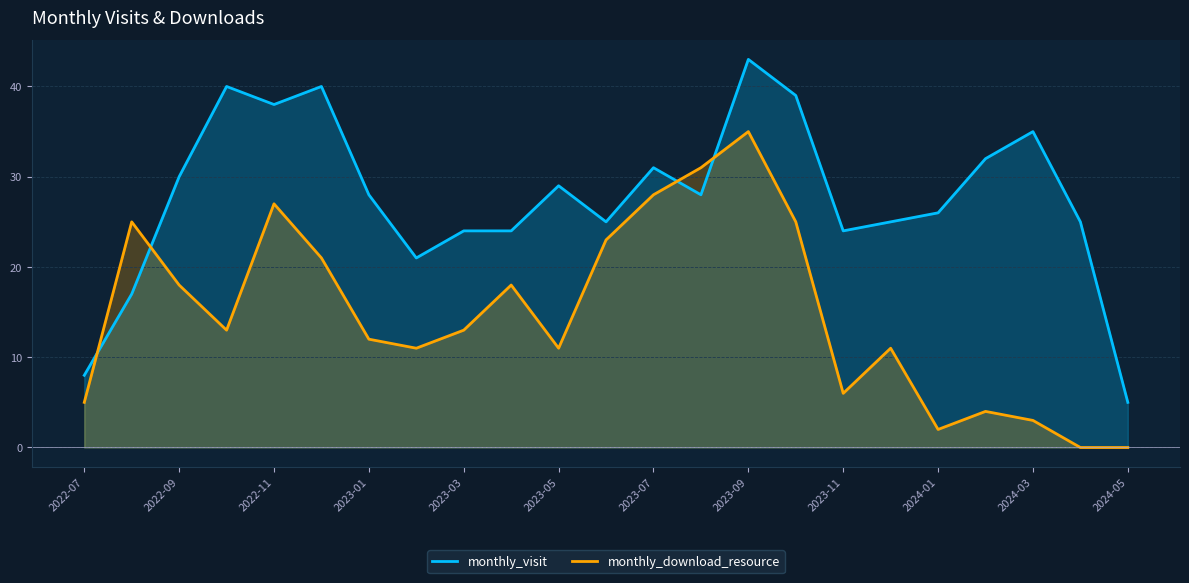

Which series ends up on top after the final intersection of monthly_download_resource and monthly_visit?

monthly_visit